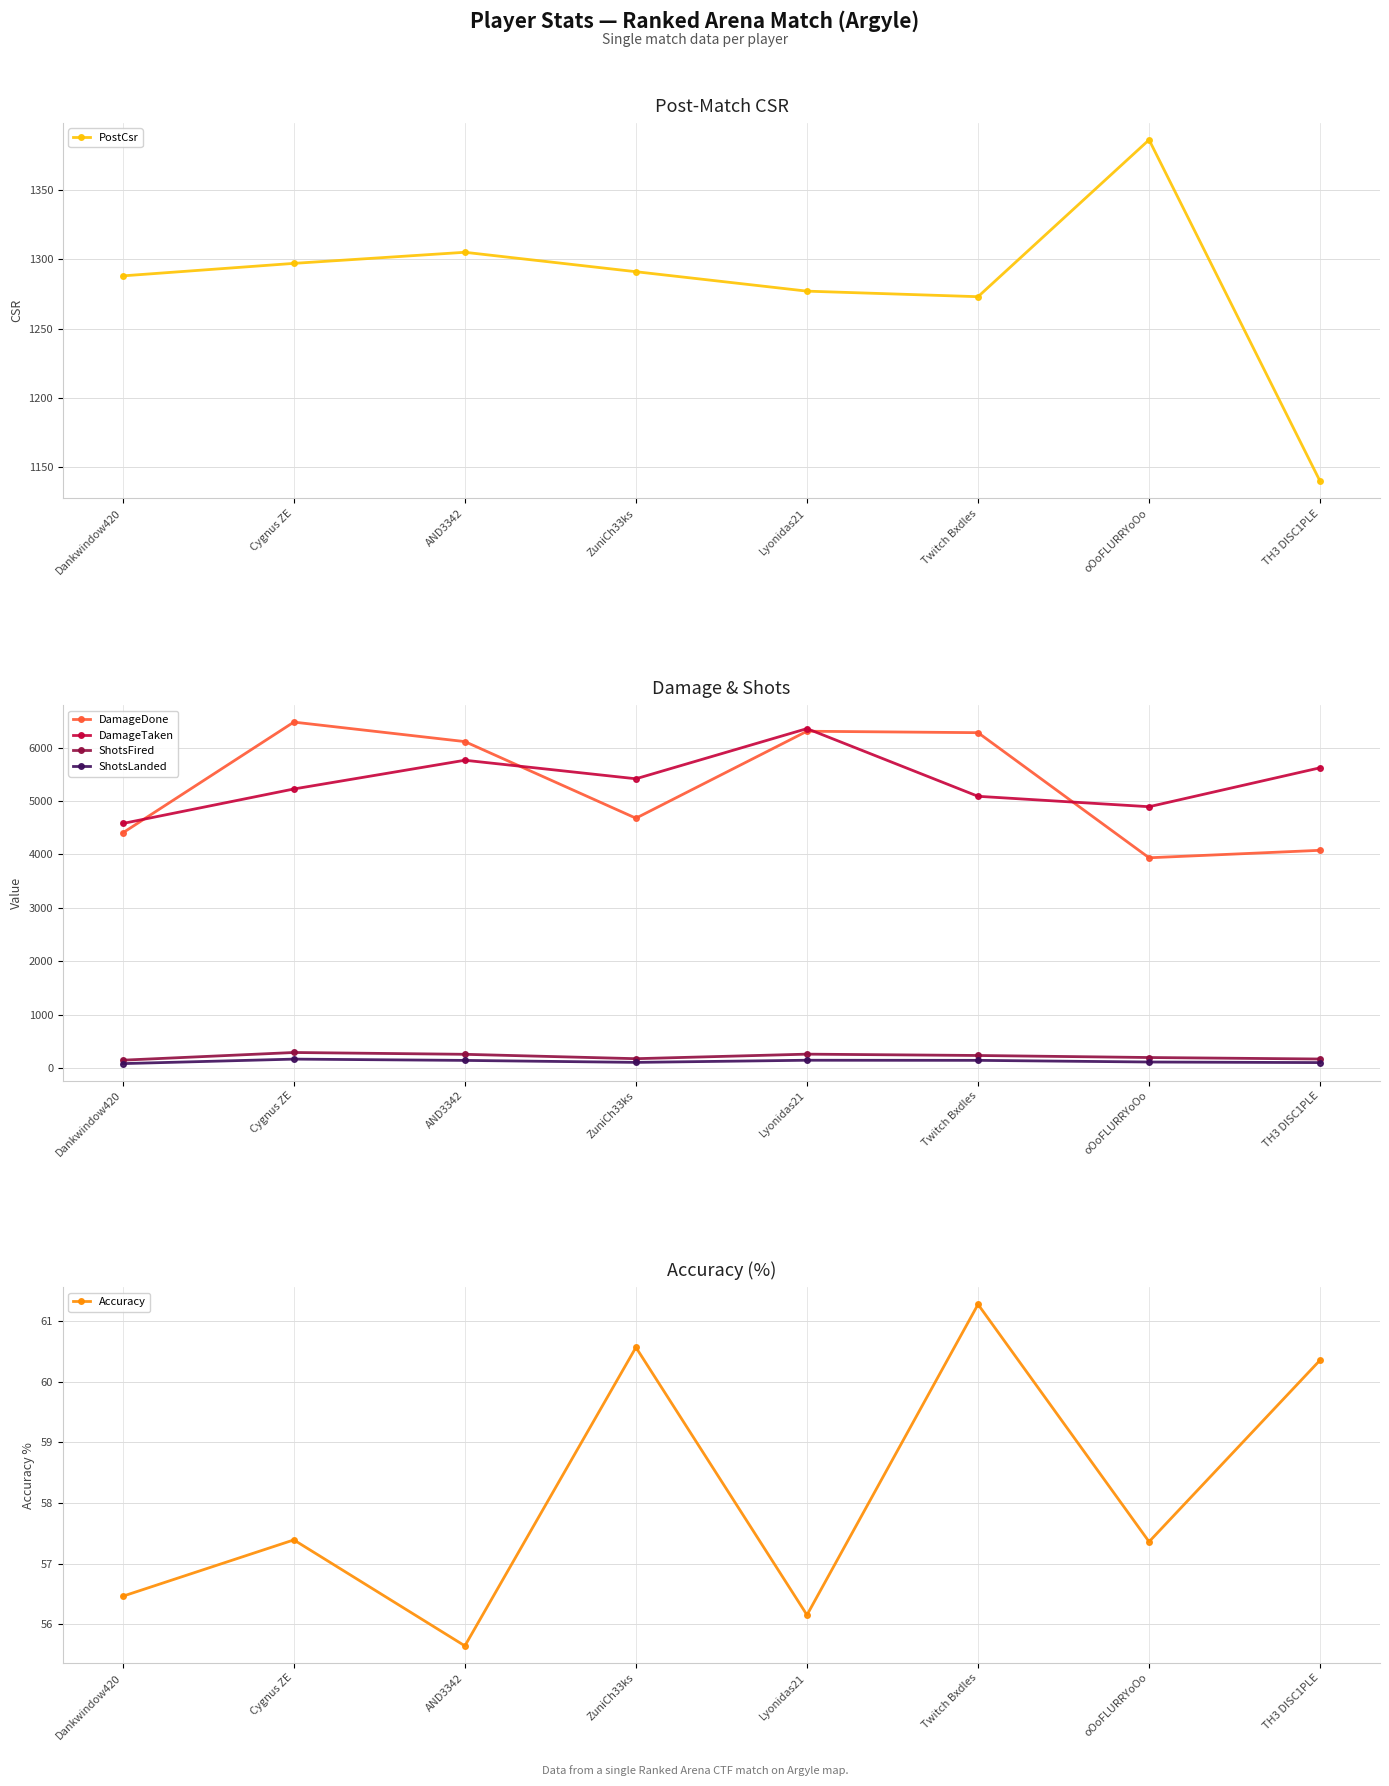

True or false: DamageDone and Accuracy cross at least once.

False